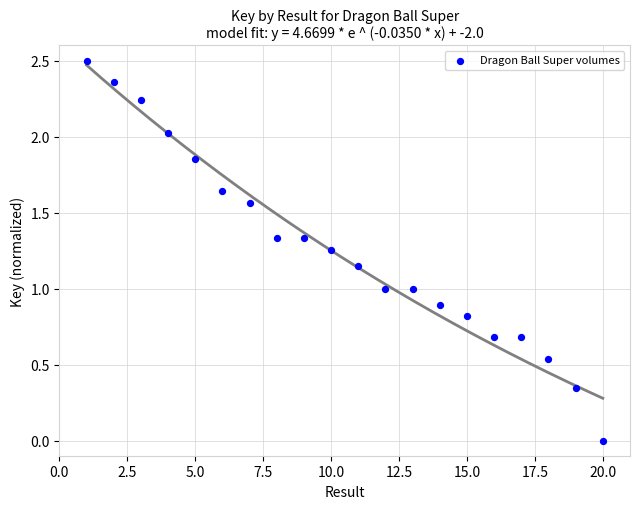

What is the range of Y values (max minus min)?

2.5